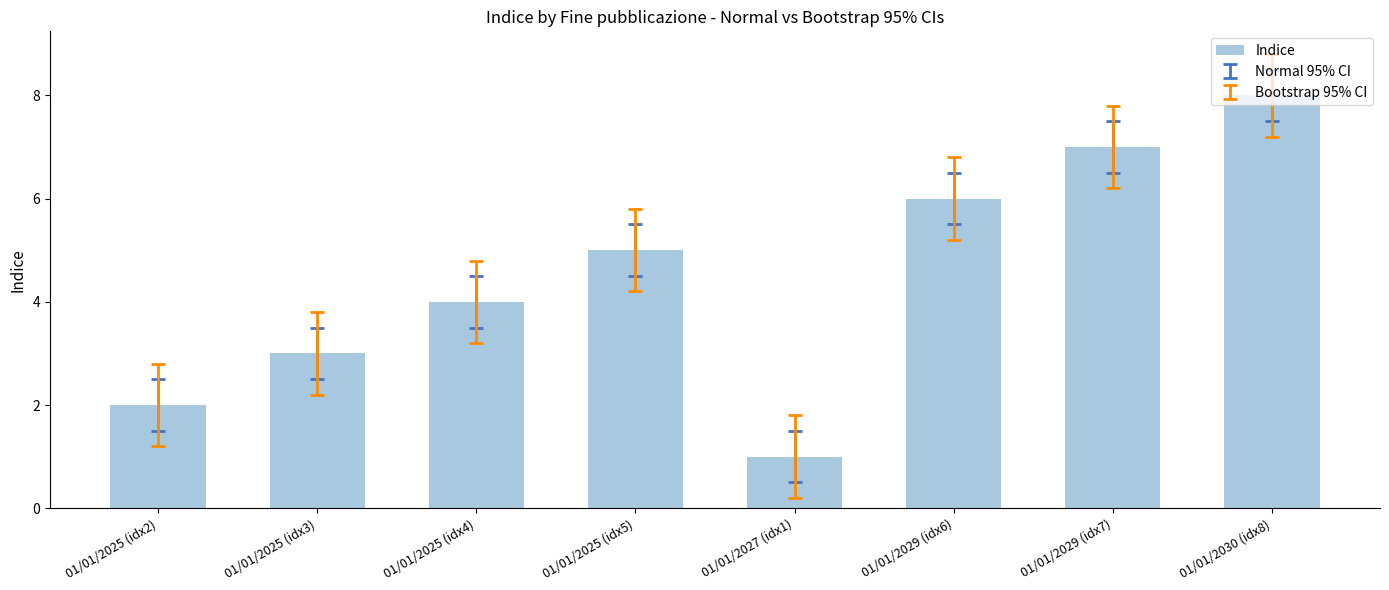

What is the value of the 1st bar from the left?

2